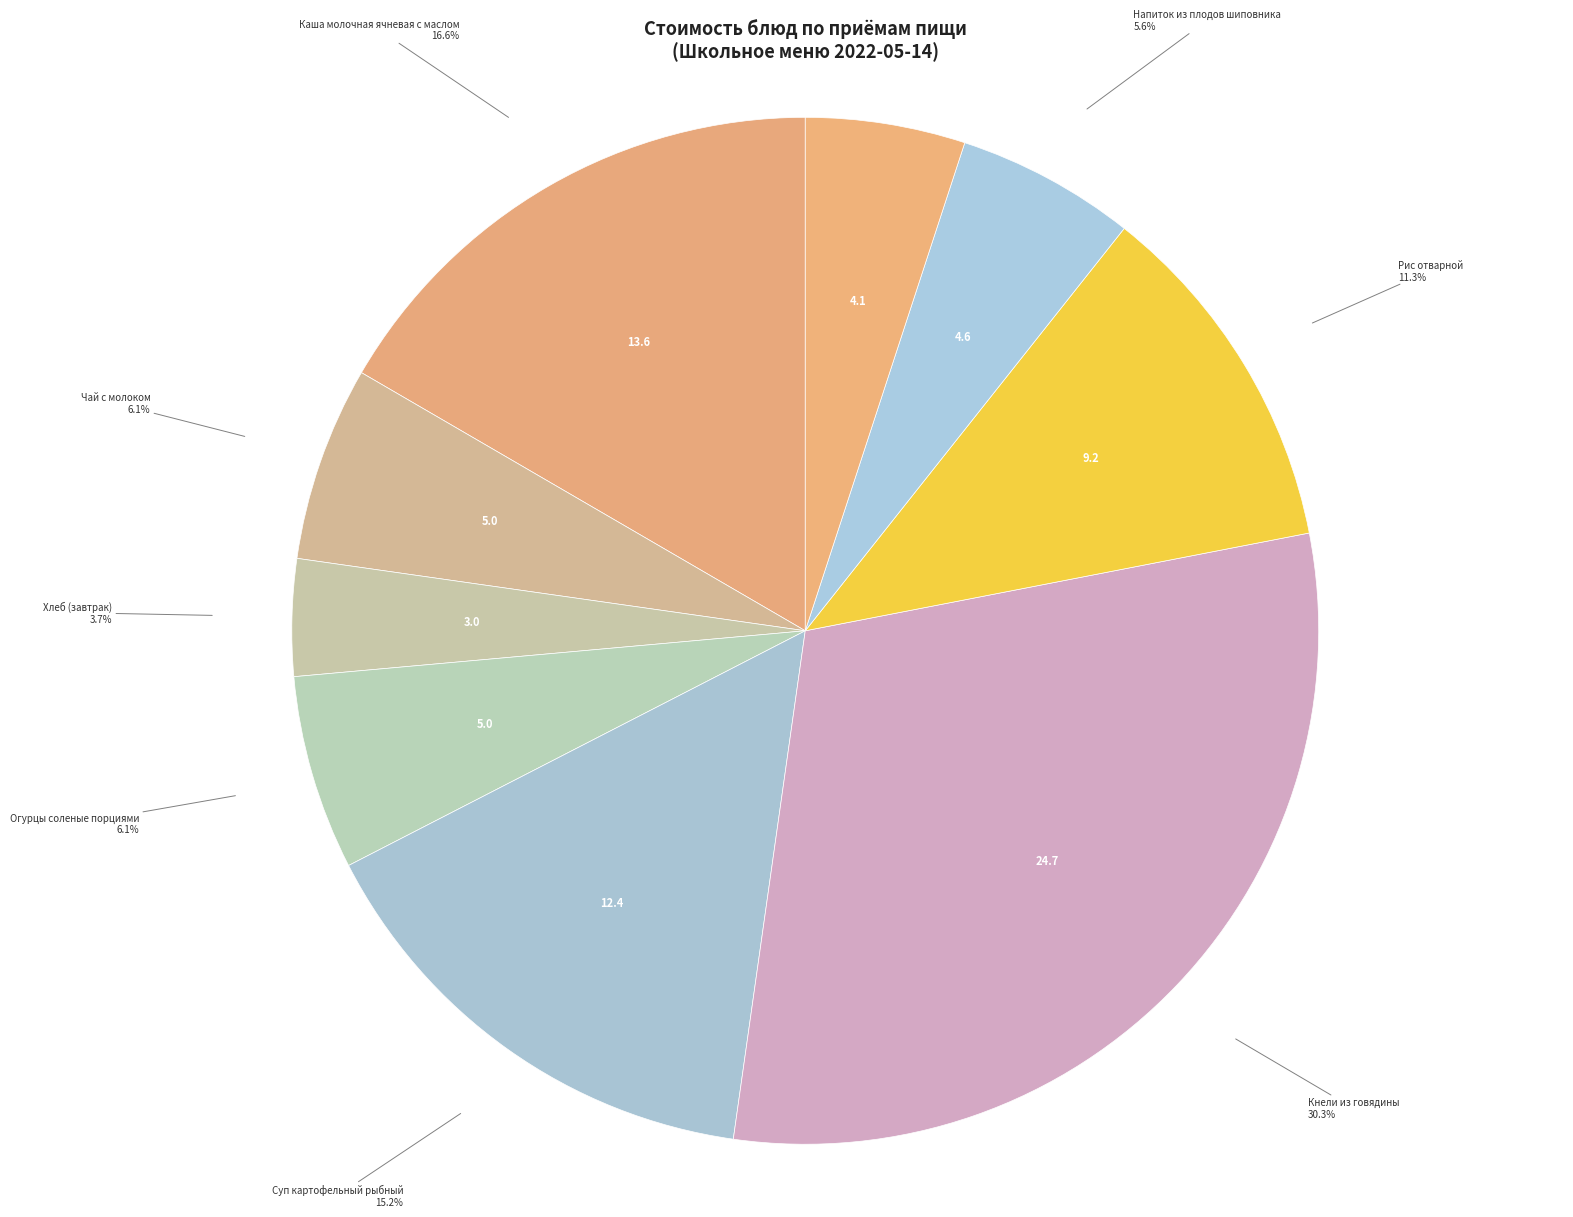

True or false: Хлеб (завтрак) accounts for 13% of the total.

False